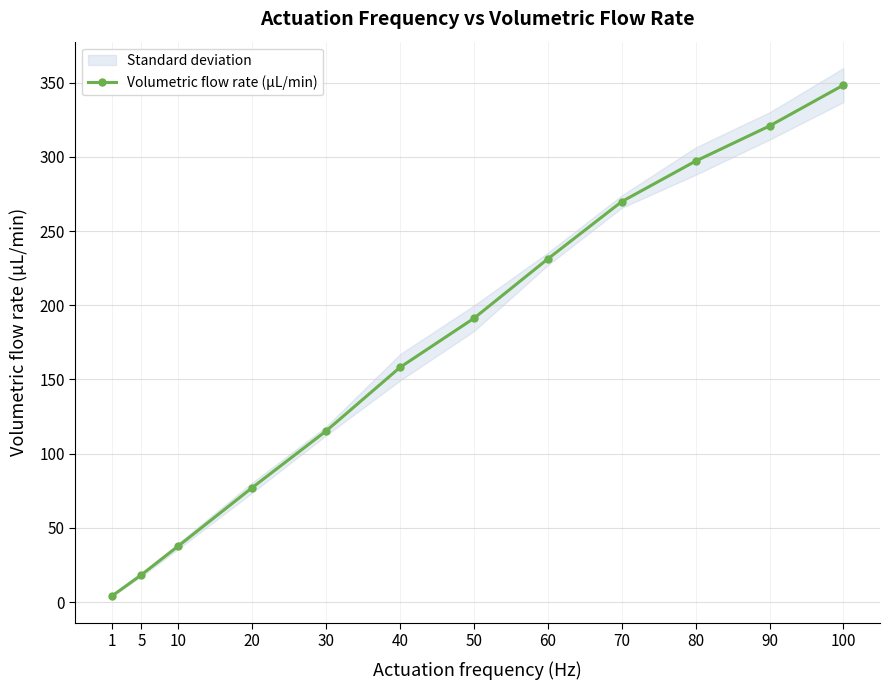

Is it true that the value at 90 is 203.7?

False